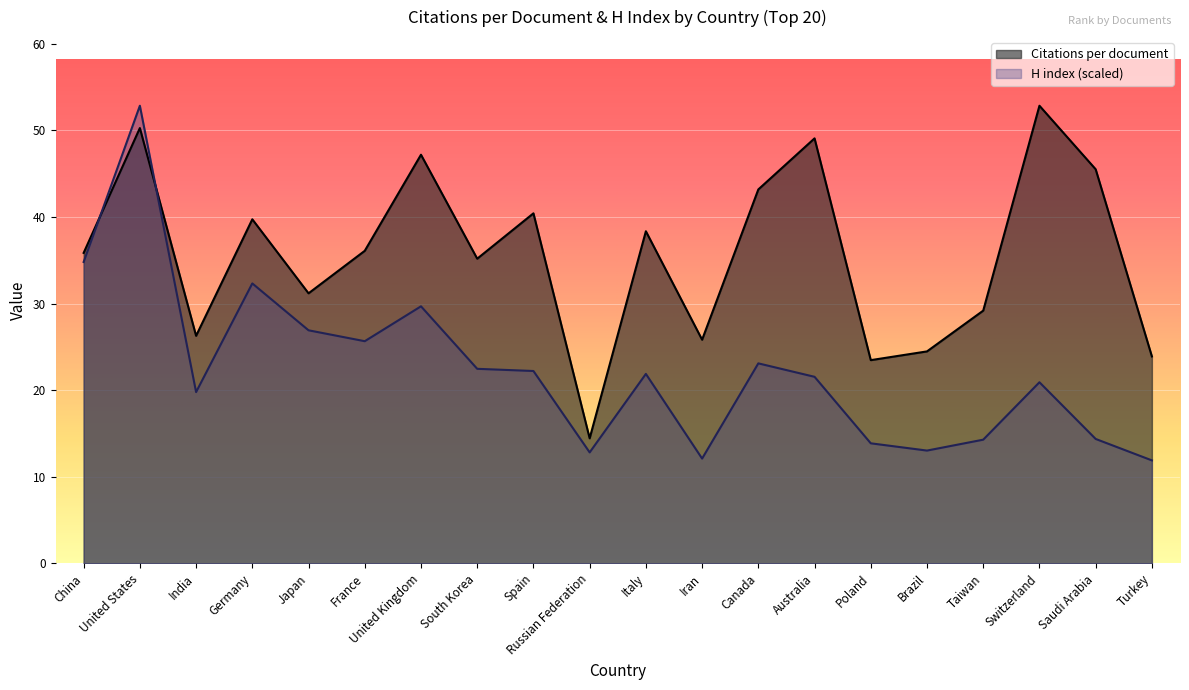

What is the sum of the H index values at Turkey and India?

31.7